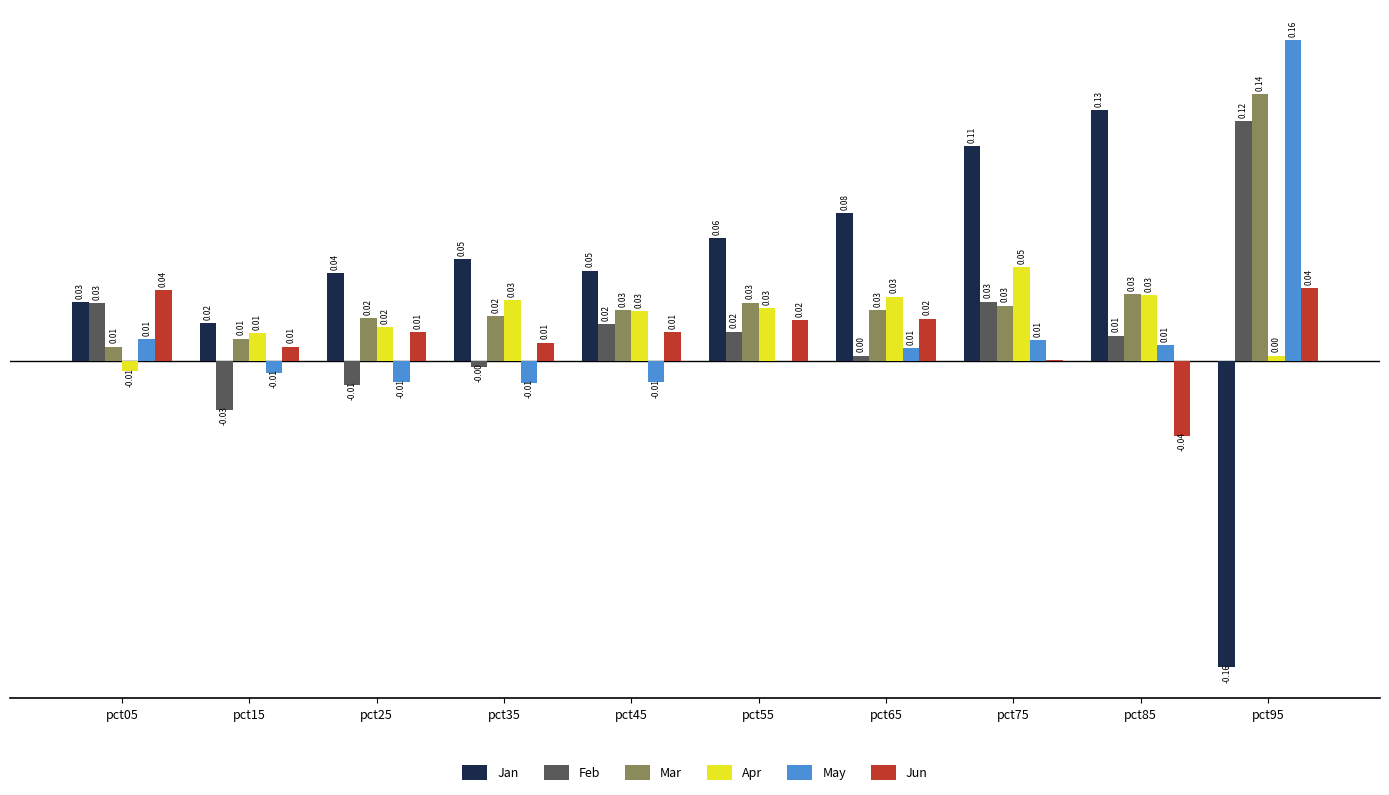

Is the value of Feb at pct25 greater than the value of Jan at pct15?

No